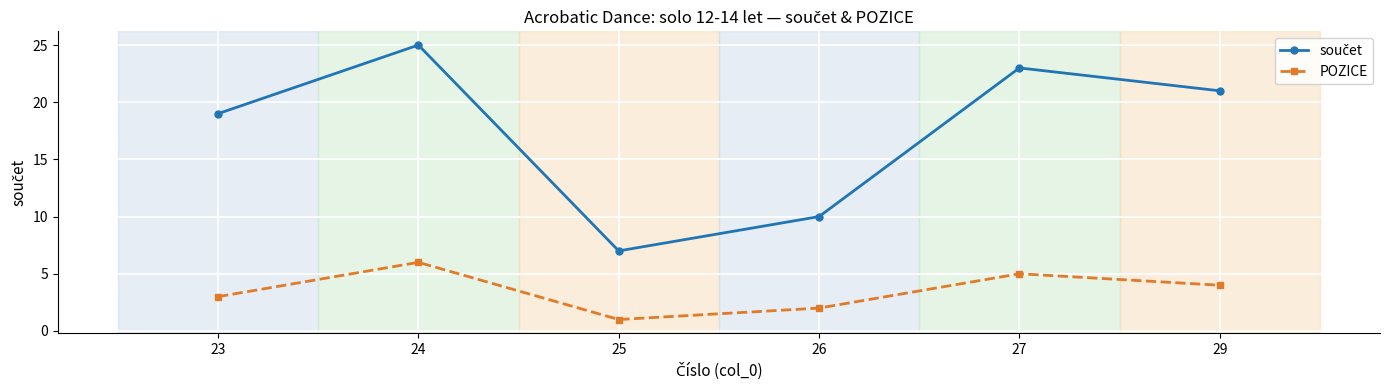

How many categories are shown in the chart?

6